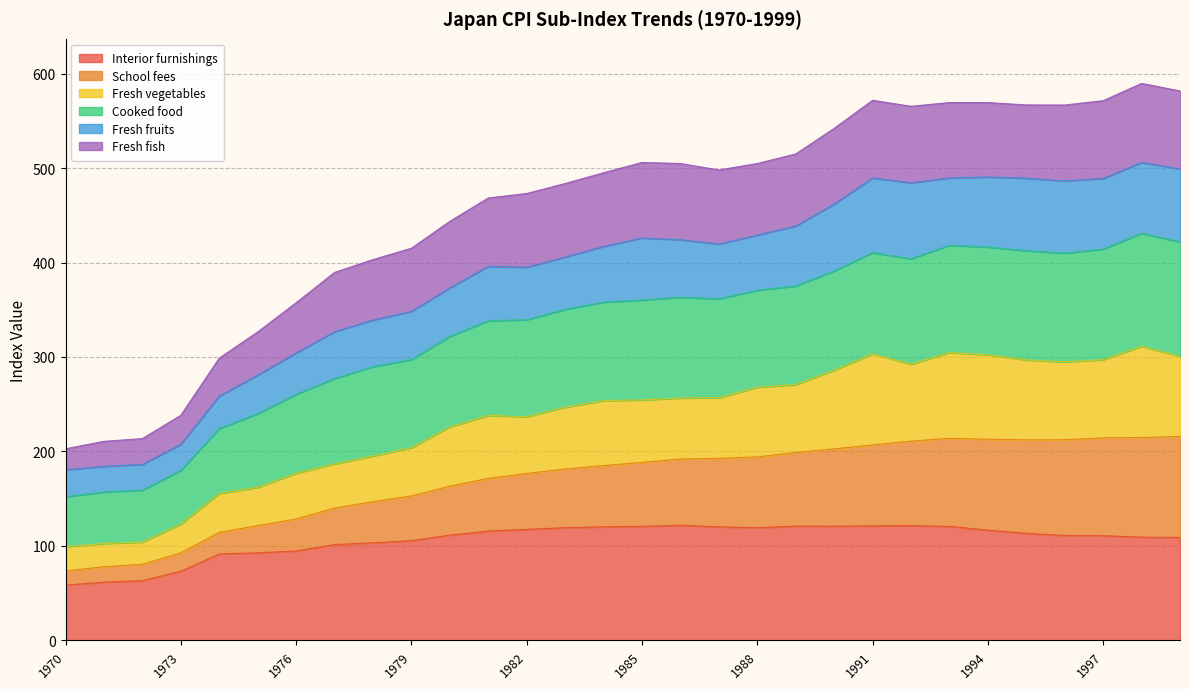

What is the highest value of the Interior furnishings series?

121.9